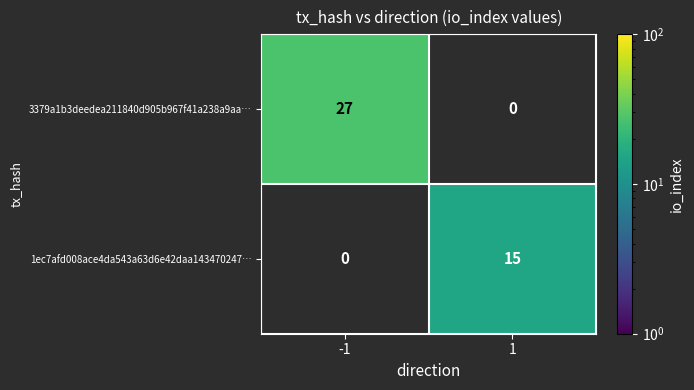

The 1ec7afd008ace4da543a63d6e42daa143470247… series shows 15 at 1. True or false?

True